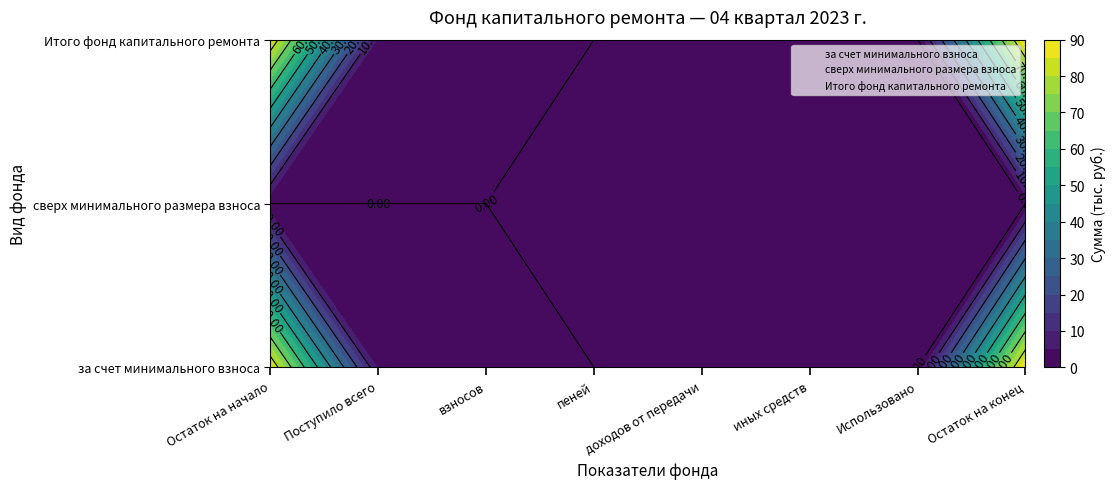

What is the maximum value shown in the chart?

89.6